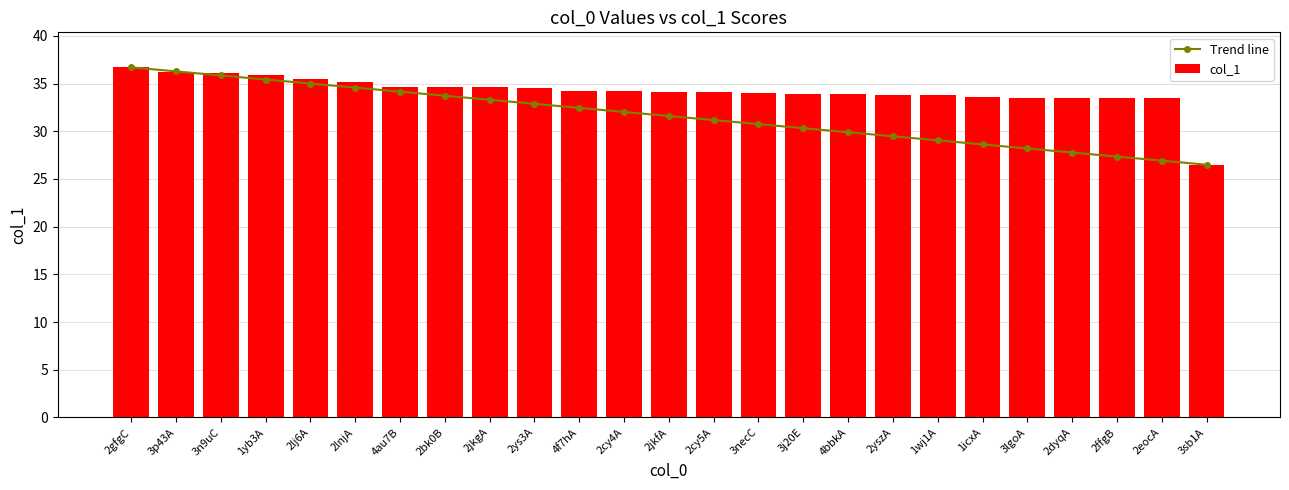

At which label does Trend line reach its minimum?

3sb1A